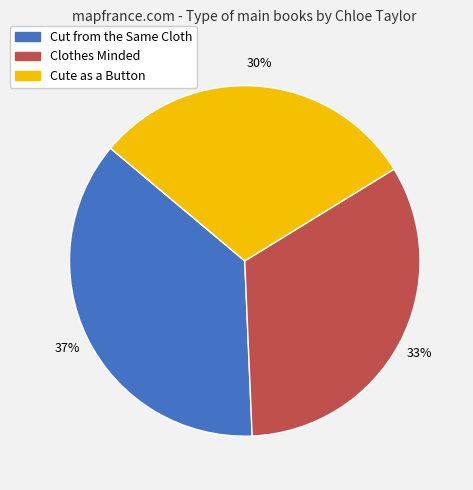

Is the sum of Cute as a Button and Cut from the Same Cloth greater than half?

Yes